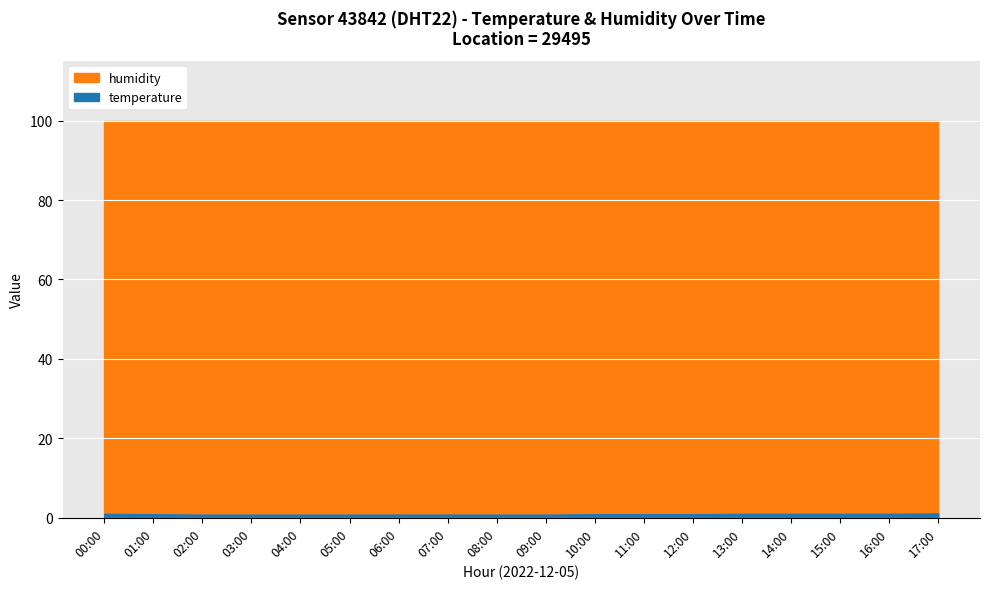

Which series changed the most between 05:00 and 11:00?

temperature